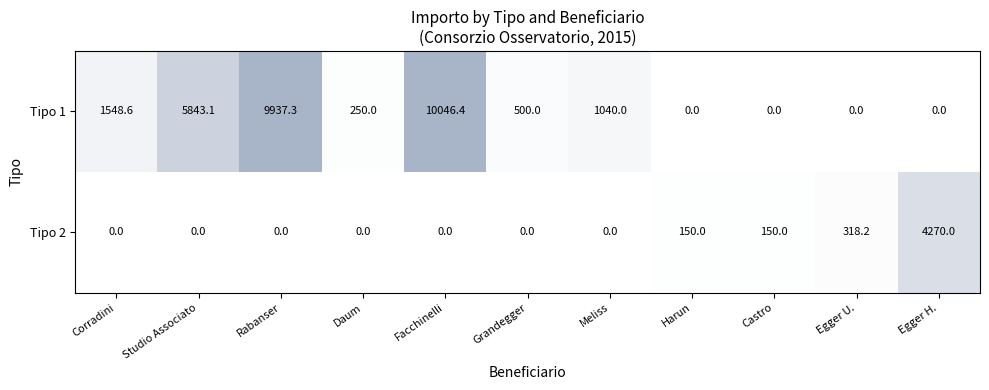

What is the approximate value of Tipo 2 at Harun?

150.0